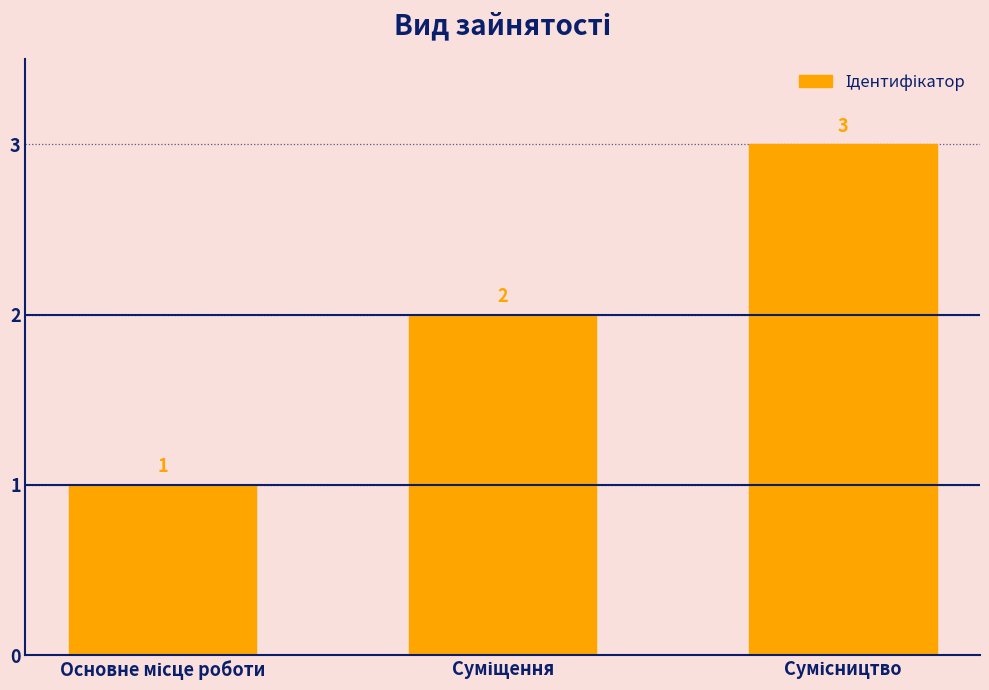

Does the chart contain stacked bars?

No